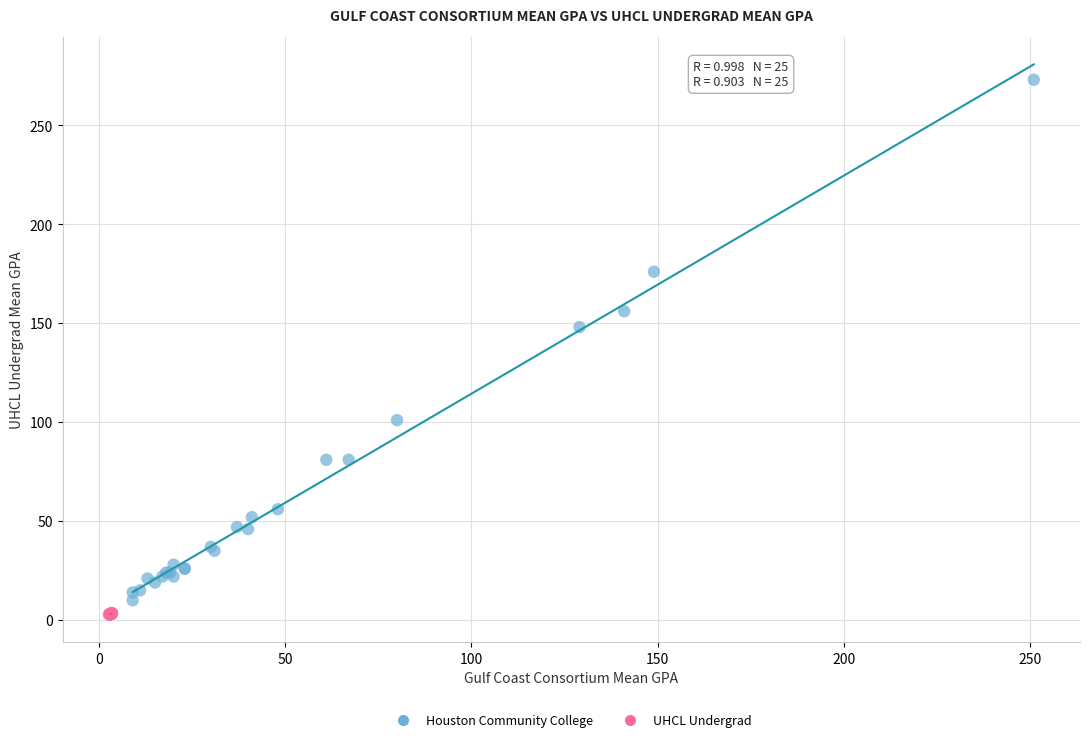

Which series contains the highest Y value?

Houston Community College